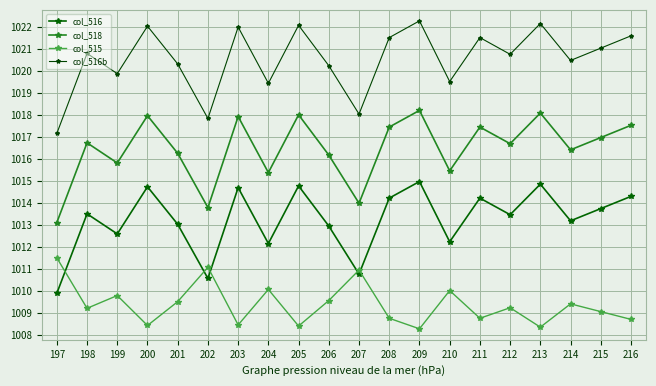

The value of col_516b at 202 is 1017.8. True or false?

True